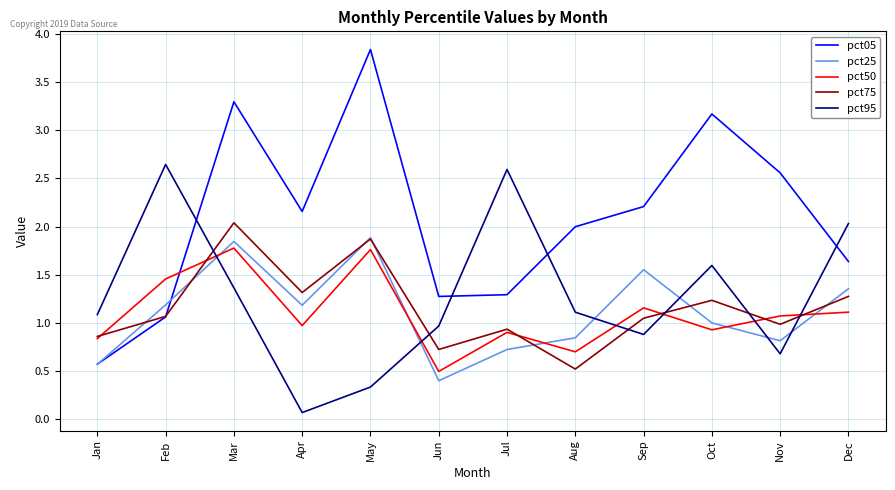

The pct75 series shows 0.7 at Aug. True or false?

False